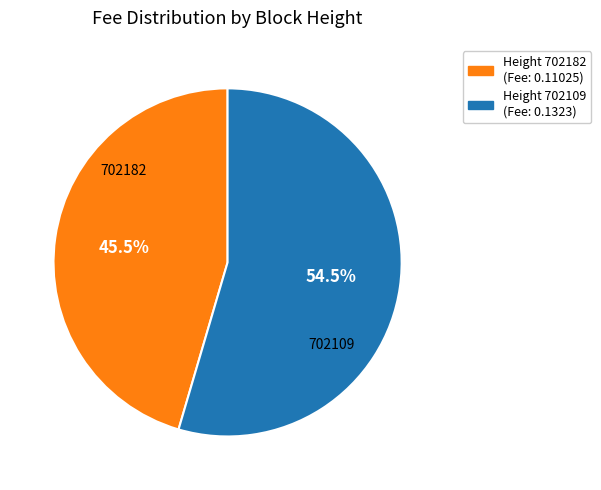

How many segments does this pie chart have?

2